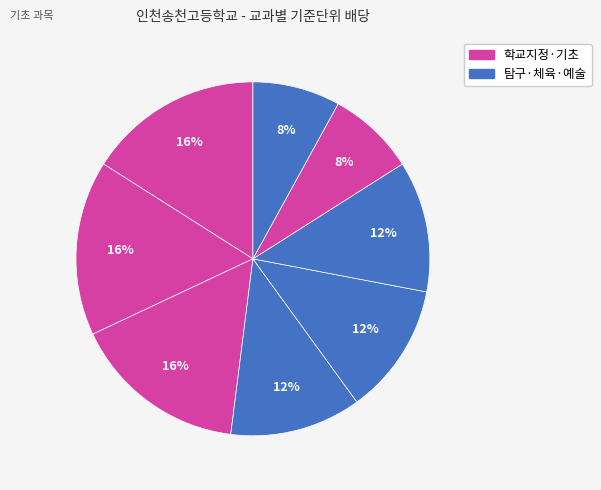

How many segments does this pie chart have?

8